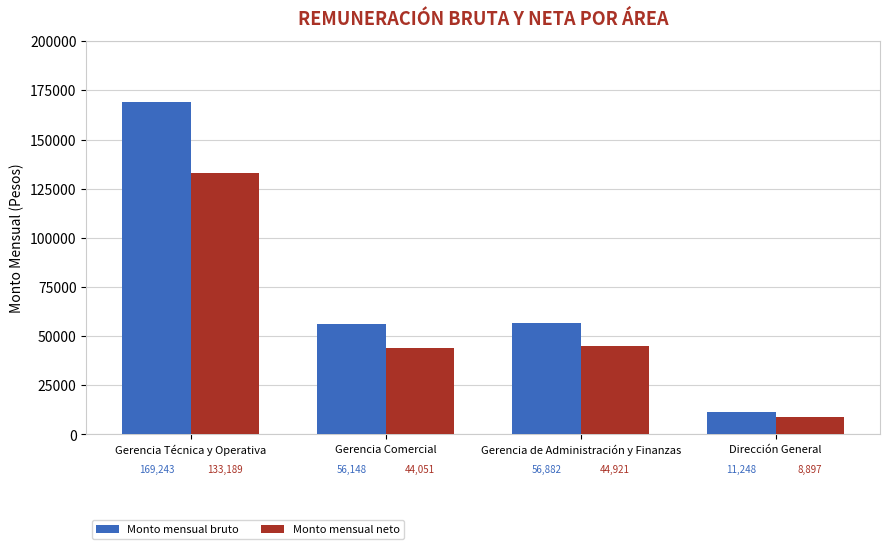

The value of Monto mensual bruto at Gerencia de Administración y Finanzas is 22628. True or false?

False